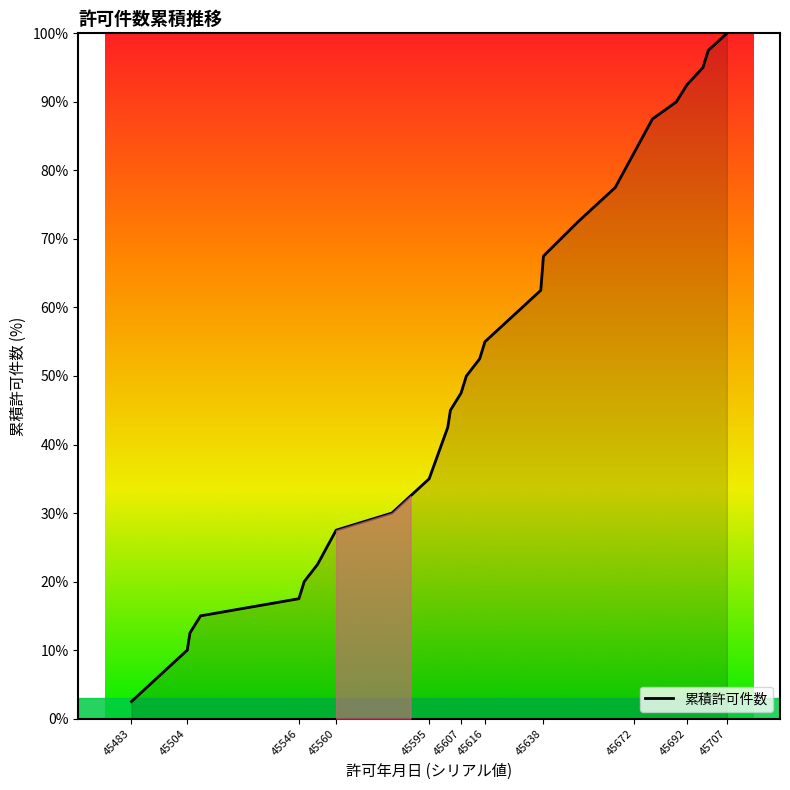

What is the maximum value shown in the chart?

100.0